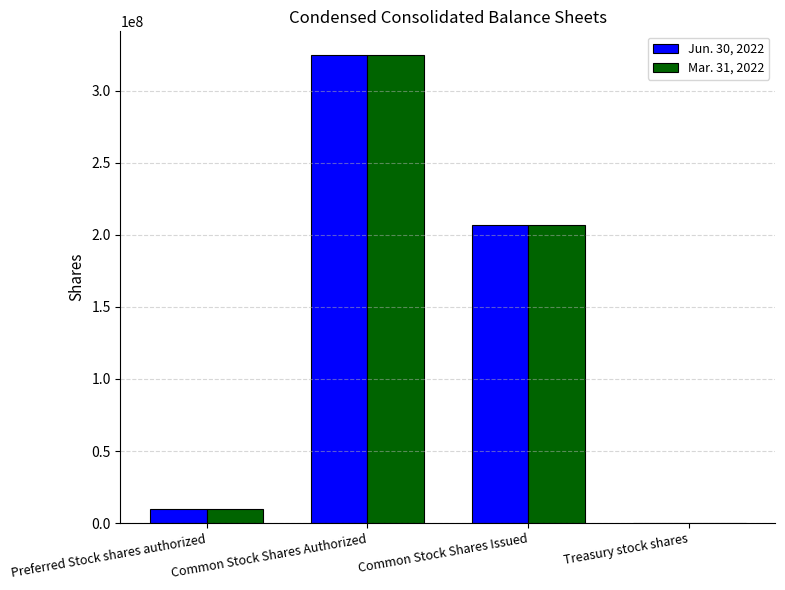

Is it true that Jun. 30, 2022 equals 177382435 at Common Stock Shares Authorized?

False